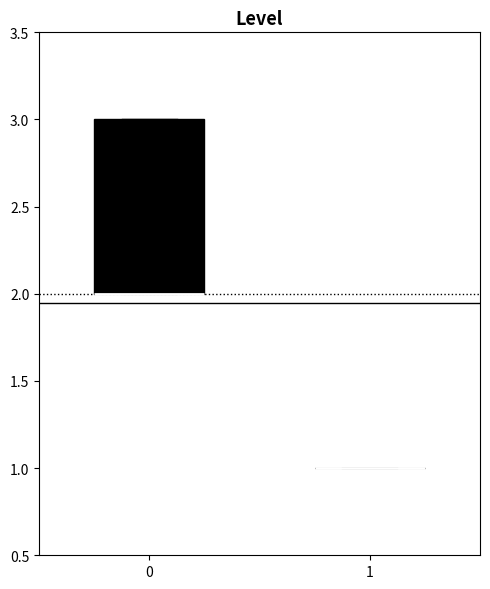

Which box is the tallest, from its lower edge to its upper edge?

0